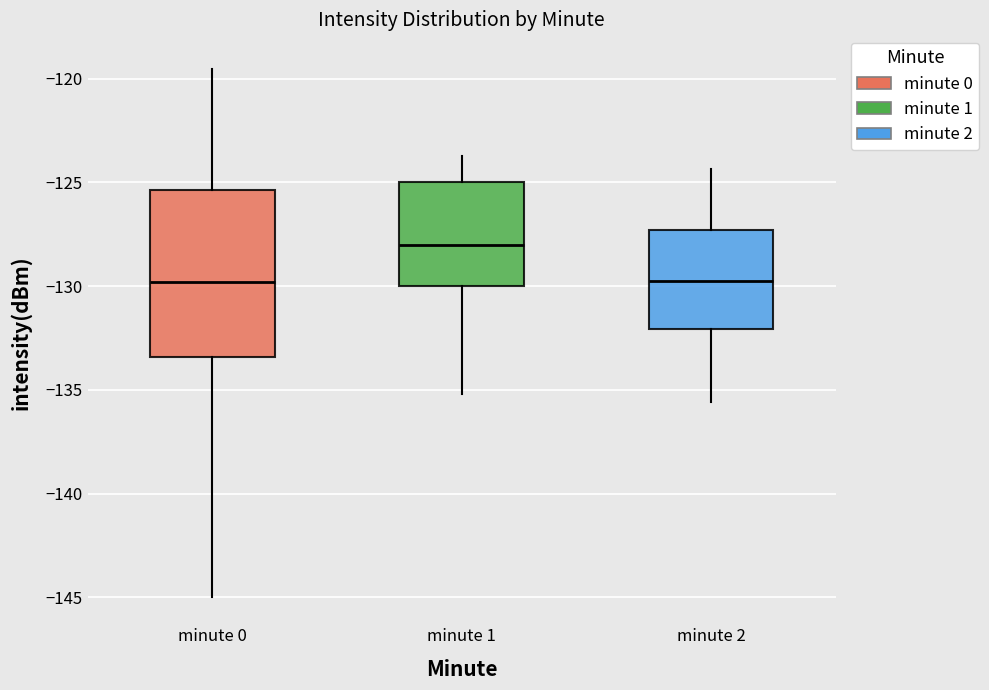

Reading left to right, transcribe this box plot: for each box, give where its median line is, the range the box spans, and where its two whiskers end, as read against the y-axis. The values are not printed on the chart, so give them approximately, as read against the axis.

minute 0: median -130.0, box -133.5 to -125.5, whiskers -145.0 to -119.5
minute 1: median -128.0, box -130.0 to -125.0, whiskers -135.0 to -123.5
minute 2: median -129.5, box -132.0 to -127.5, whiskers -135.5 to -124.5